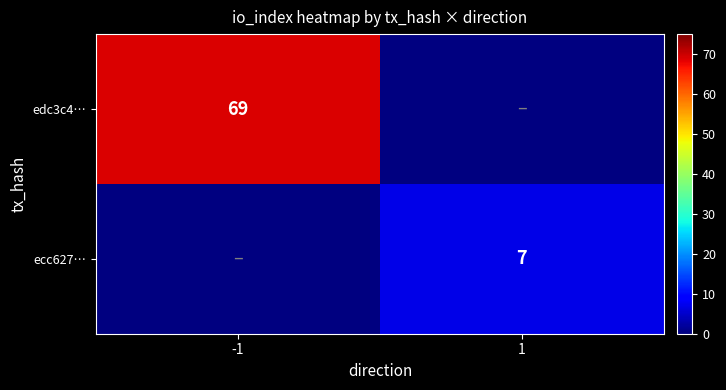

The ecc627… series shows 2.4 at 1. True or false?

False